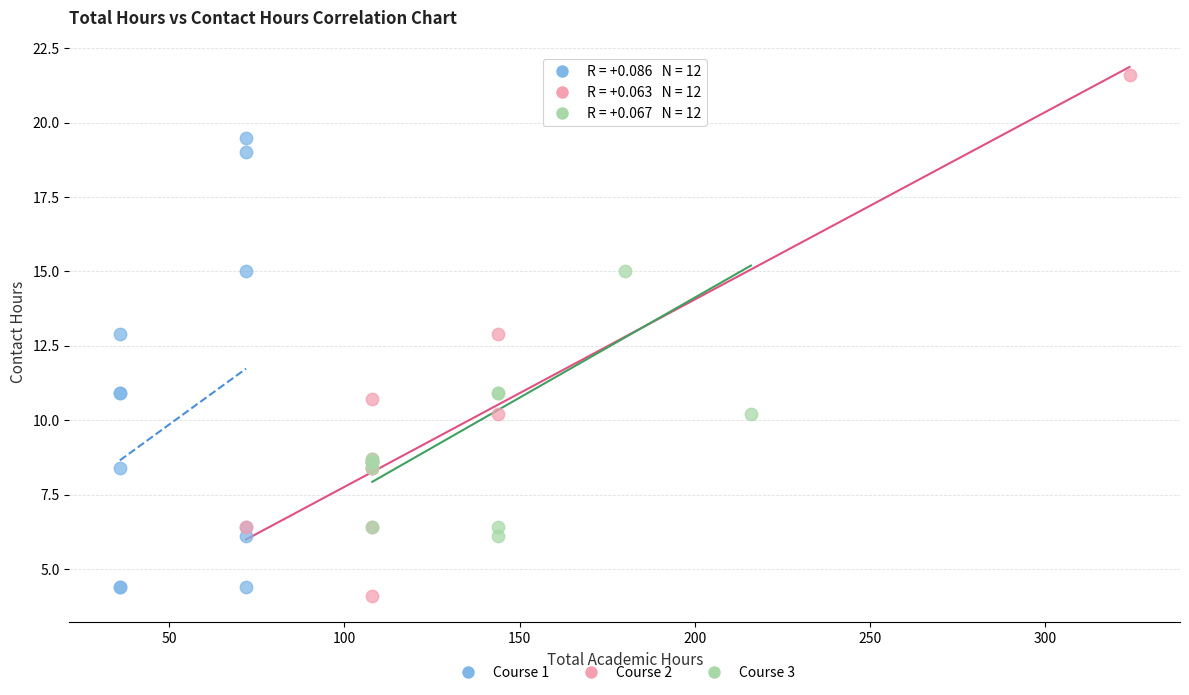

Which series has the largest Y range (max minus min)?

Course 2